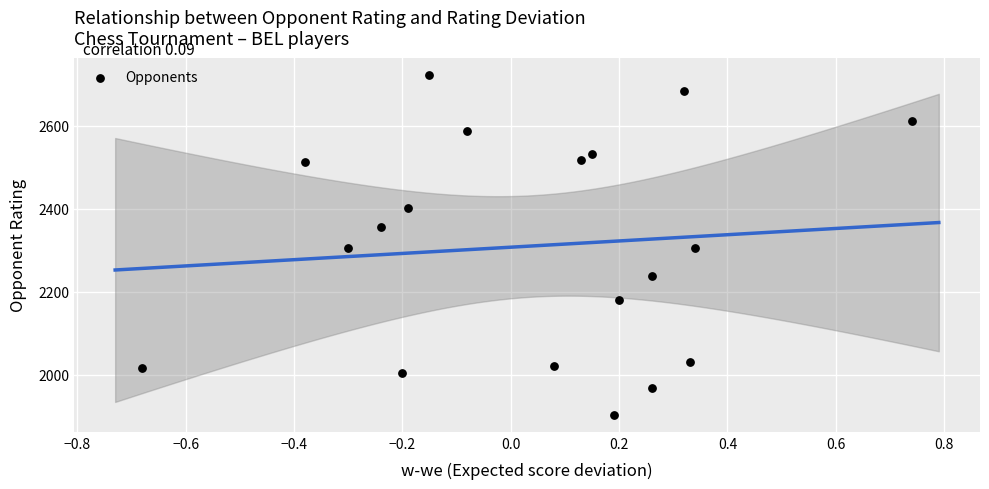

What is the range of Y values (max minus min)?

819